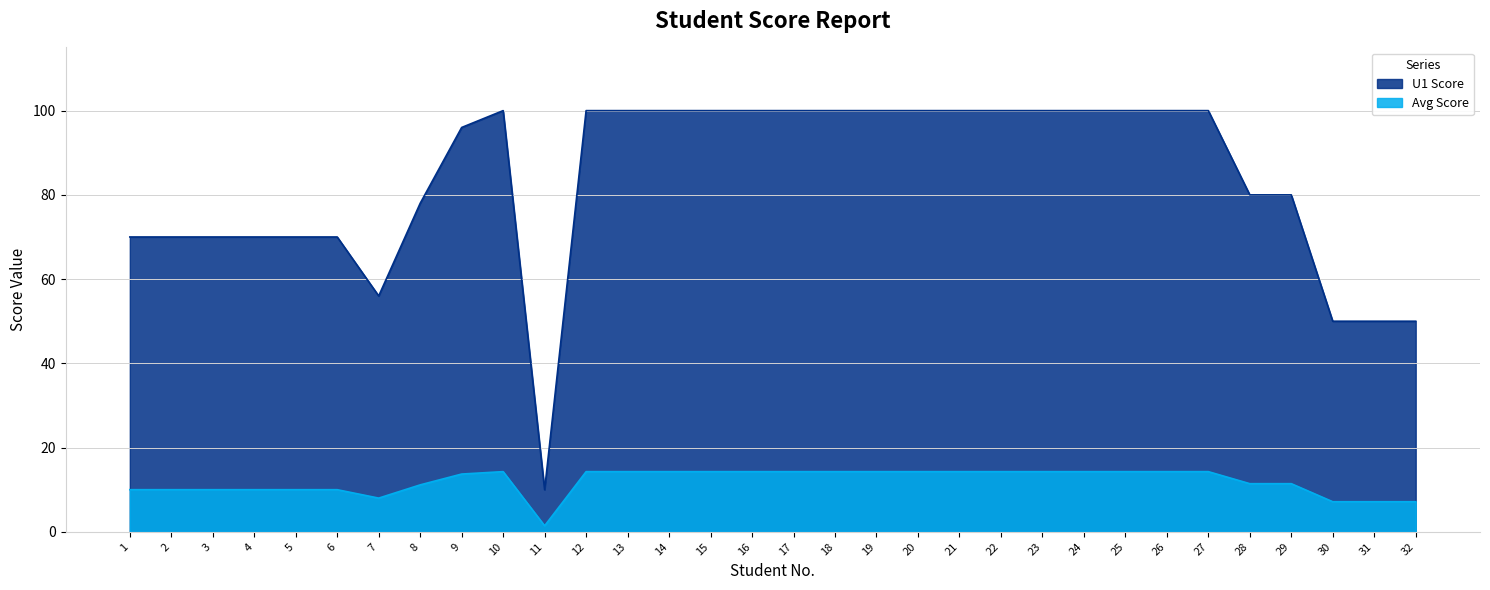

Where is U1 Score nearest to the value 55?

7